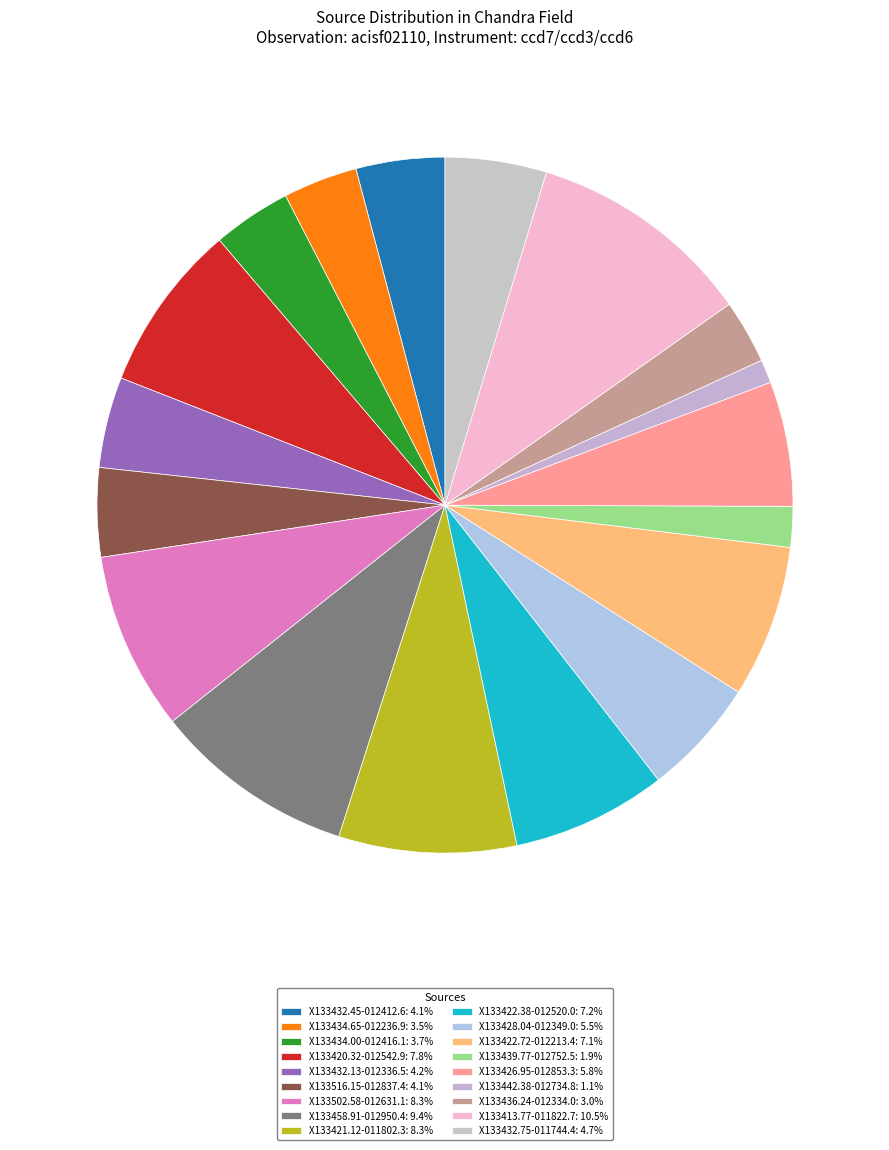

What is the largest slice in the pie chart?

X133413.77-011822.7